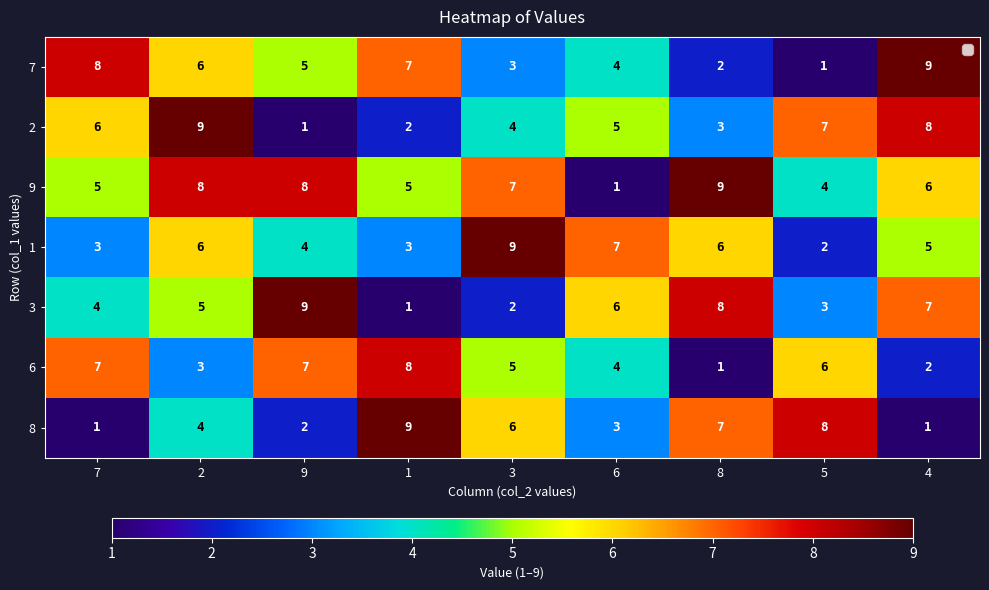

Between 3 and 4, which series saw the biggest shift?

7